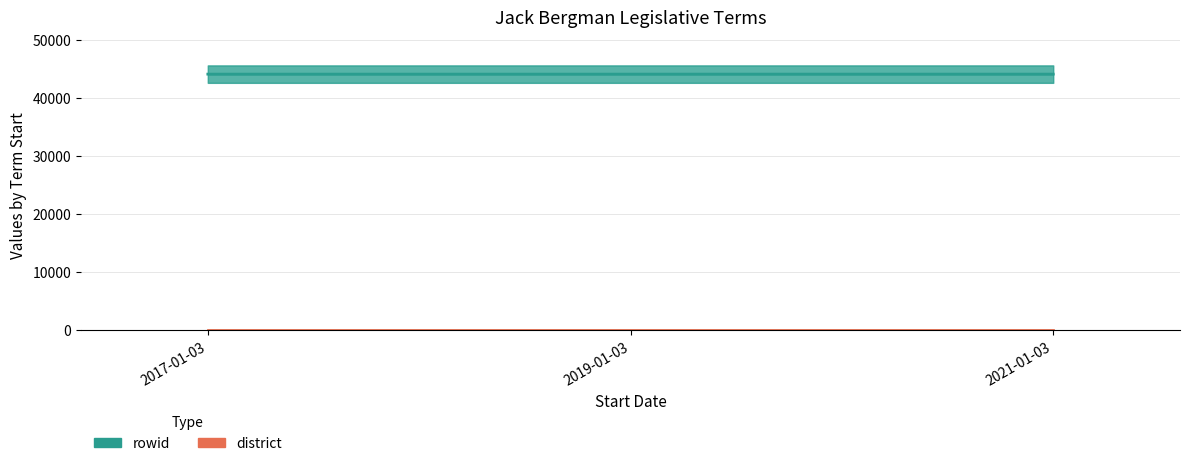

At which category does the chart reach its minimum across all series?

2017-01-03